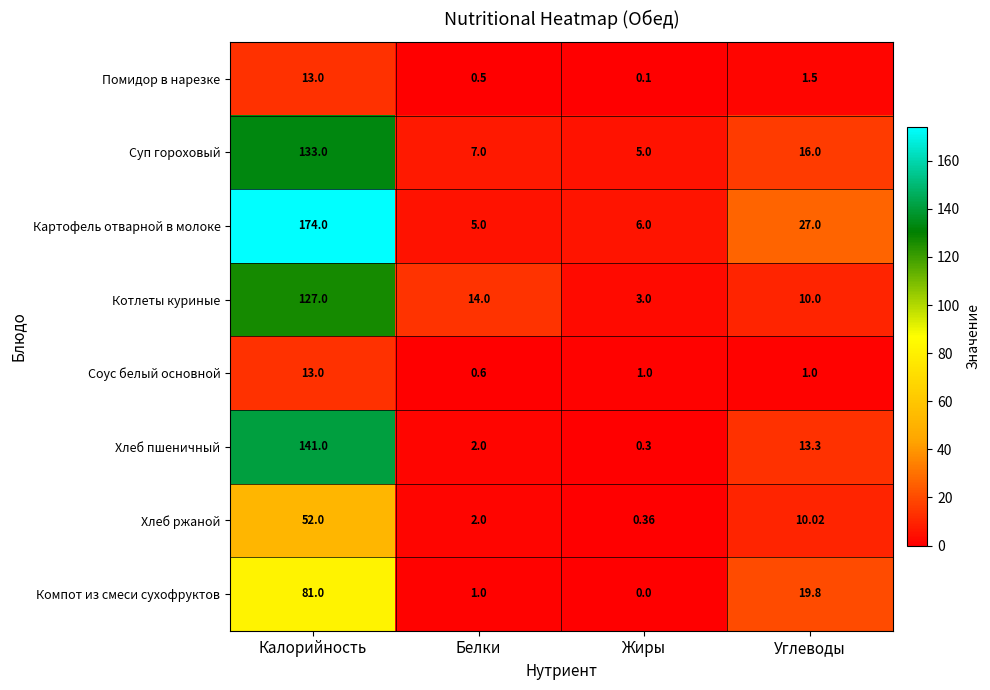

At which category is the sum across all series the highest?

Калорийность